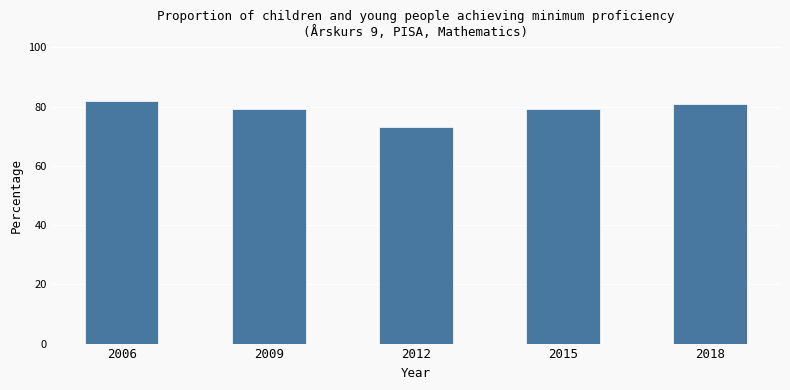

What value does the data have at 2006?

82